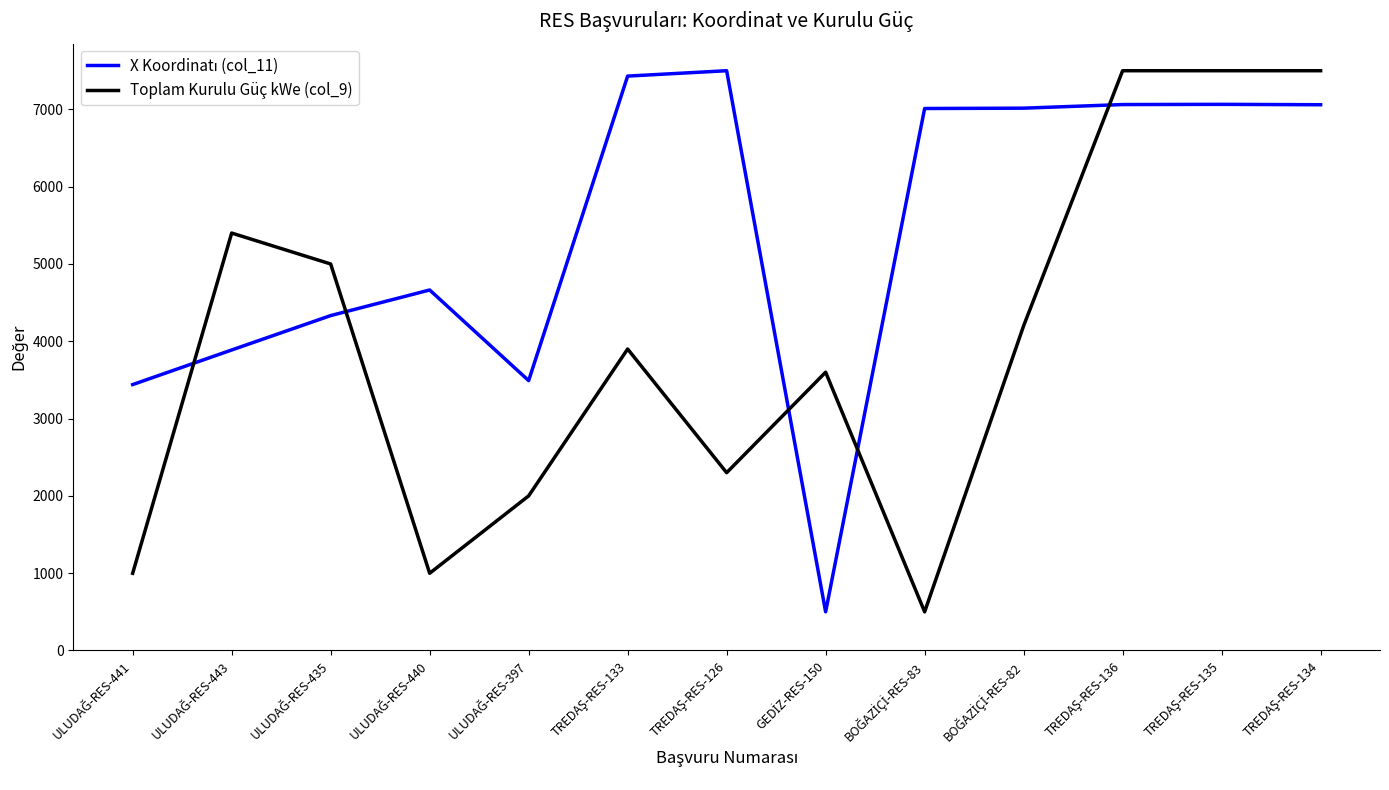

What is the greatest value displayed?

7500.0